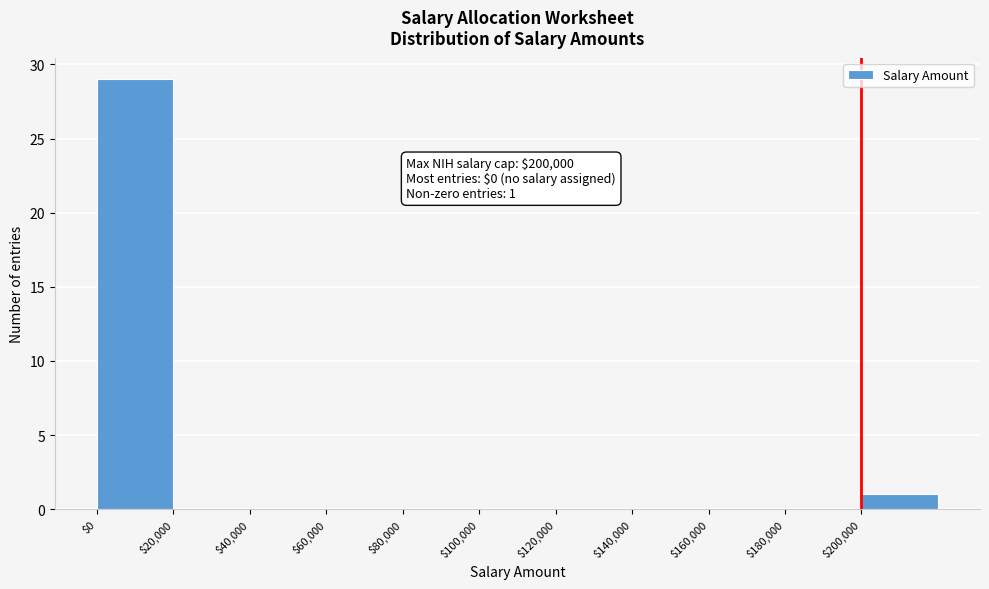

Over which range of the x-axis is the bar tallest?

0 to 20000